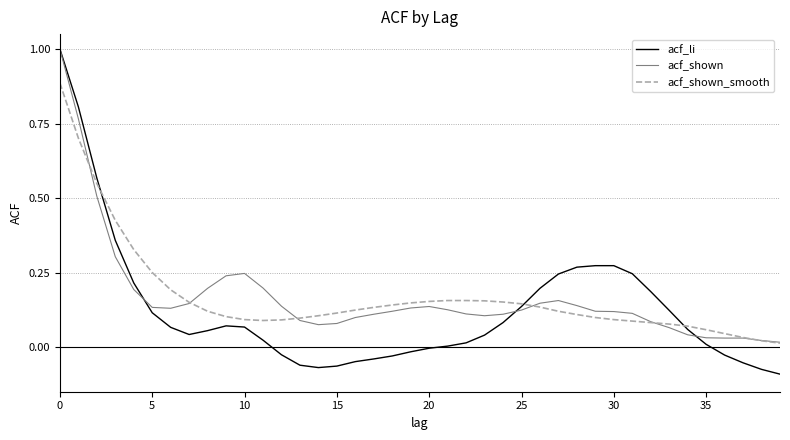

What are all the series names shown in the legend?

acf_li, acf_shown, acf_shown_smooth